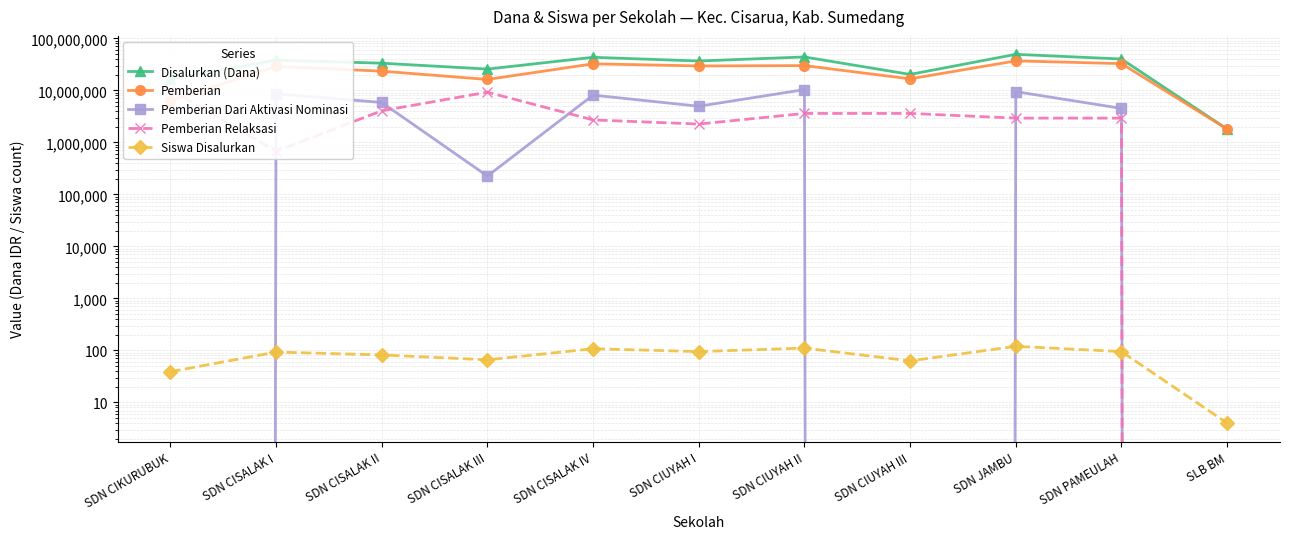

What is the sum of the Siswa Disalurkan values at SDN CISALAK III and SDN JAMBU?

186